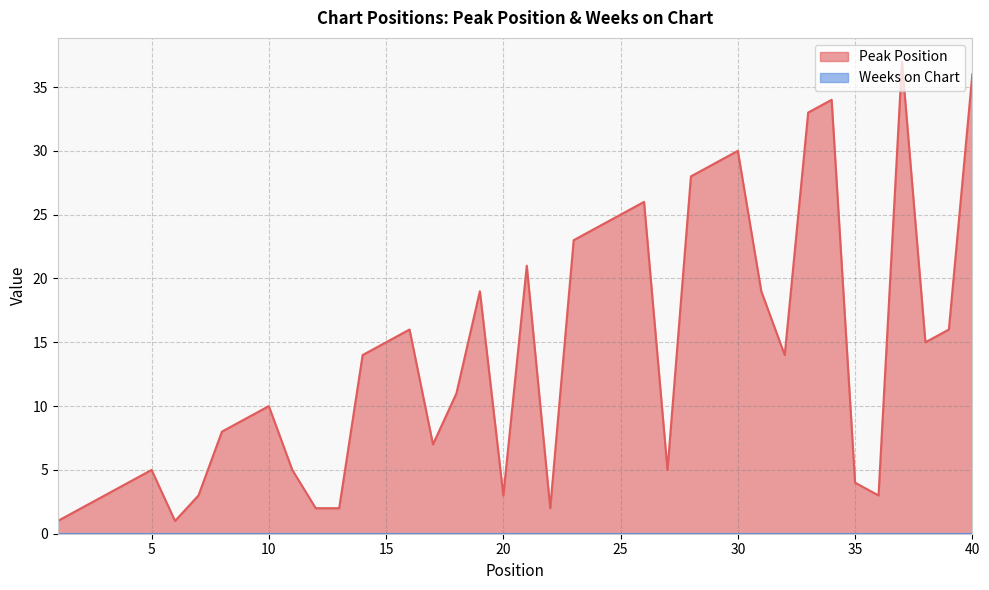

Rank the categories by value from highest to lowest.

37, 40, 34, 33, 30, 29, 28, 26, 25, 24, 23, 21, 19, 31, 16, 39, 15, 38, 14, 32, 18, 10, 9, 8, 17, 5, 11, 27, 4, 35, 3, 7, 20, 36, 2, 12, 13, 22, 1, 6